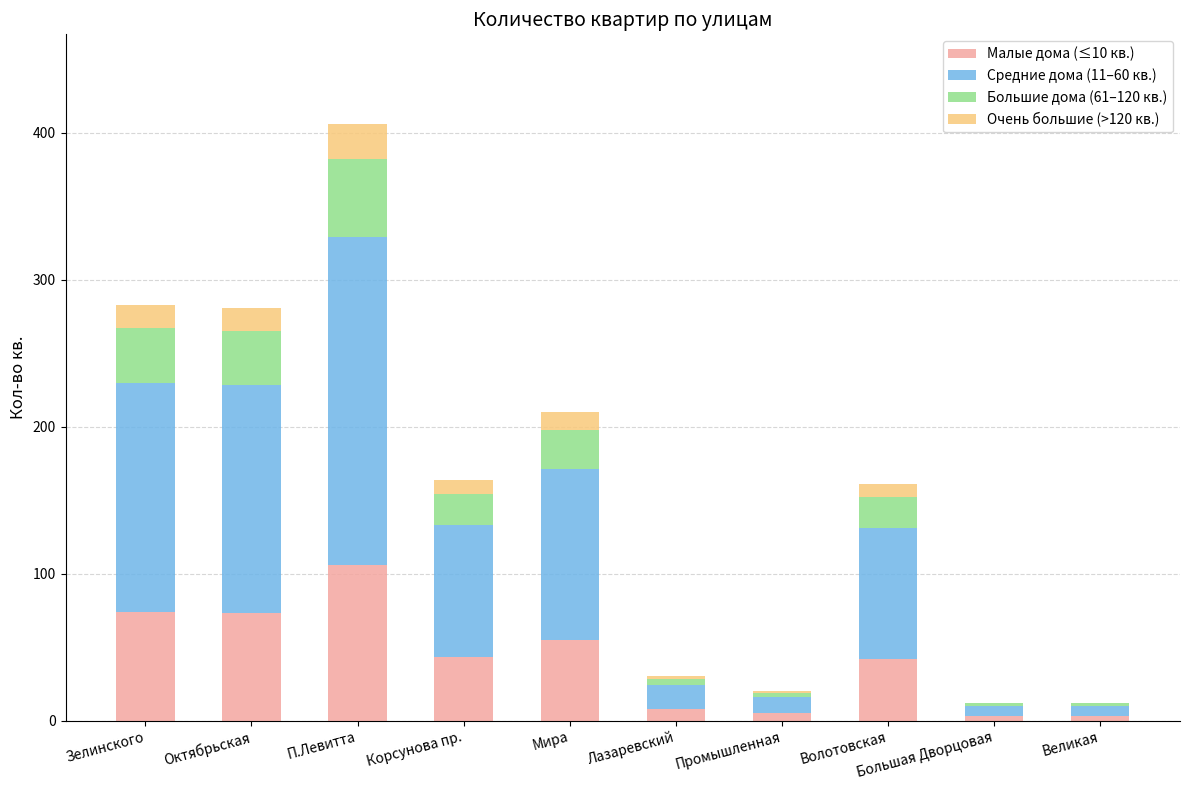

At which category is the sum across all series the highest?

П.Левитта